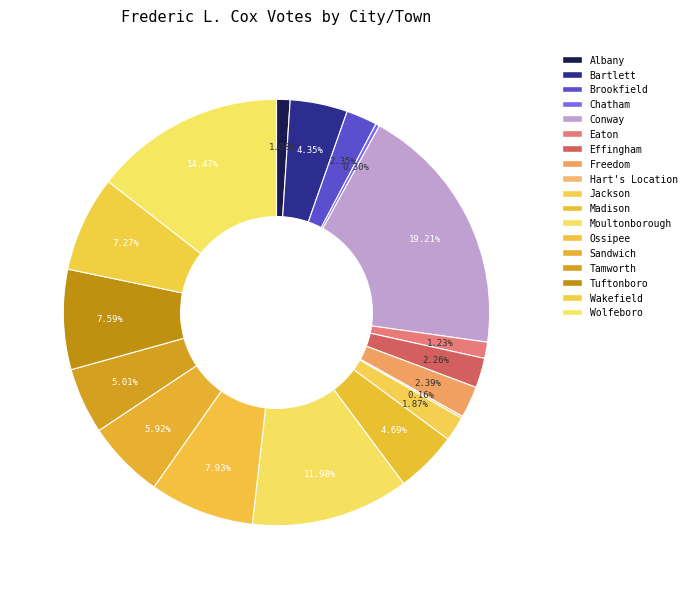

Combined, do Jackson and Wolfeboro account for over 50%?

No